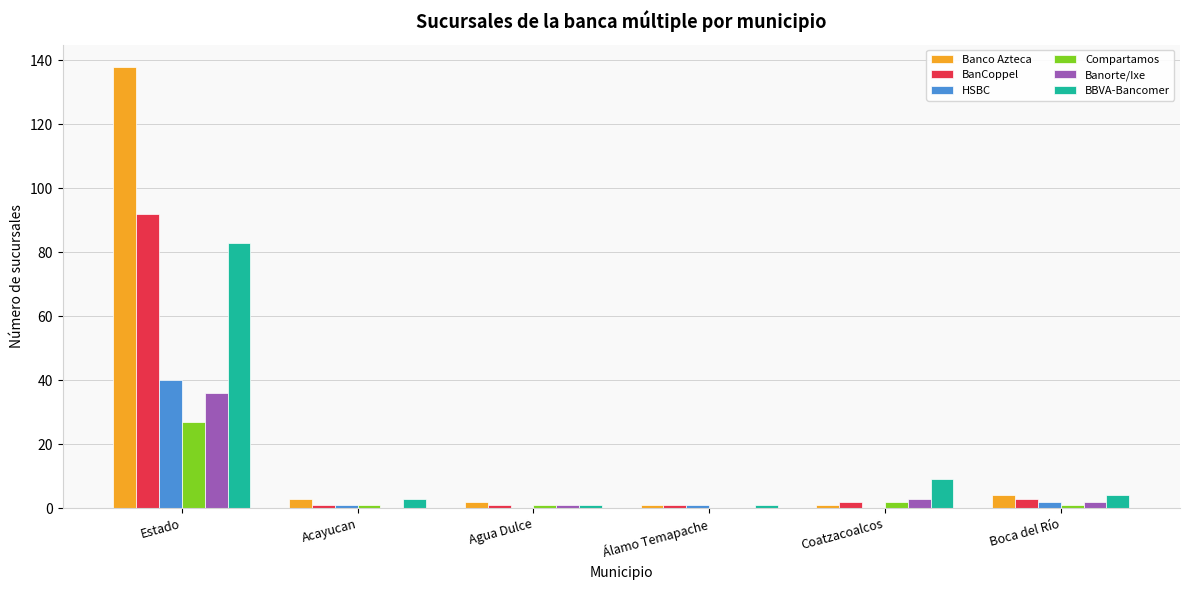

How many series are shown in this chart?

6